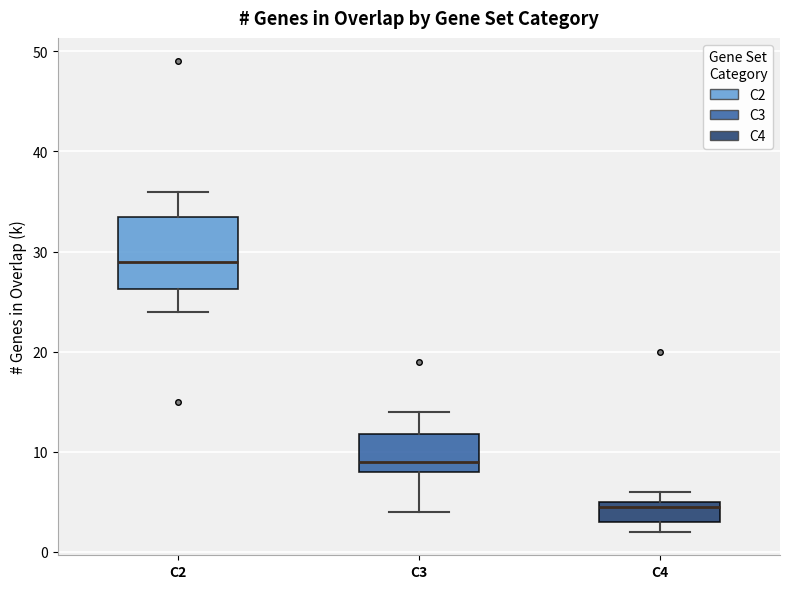

Reading left to right, transcribe this box plot: for each box, give where its median line is, the range the box spans, and where its two whiskers end, as read against the y-axis. The values are not printed on the chart, so give them approximately, as read against the axis.

C2: median 29, box 26 to 34, whiskers 24 to 36
C3: median 9, box 8 to 12, whiskers 4 to 14
C4: median 5 (just below the box's upper edge), box 3 to 5, whiskers 2 to 6